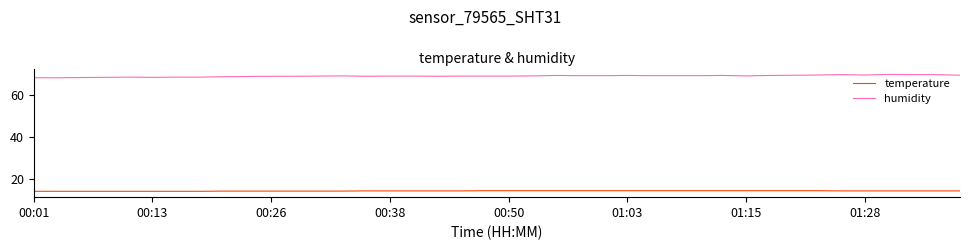

Rank the series by their average value, from lowest to highest.

temperature, humidity